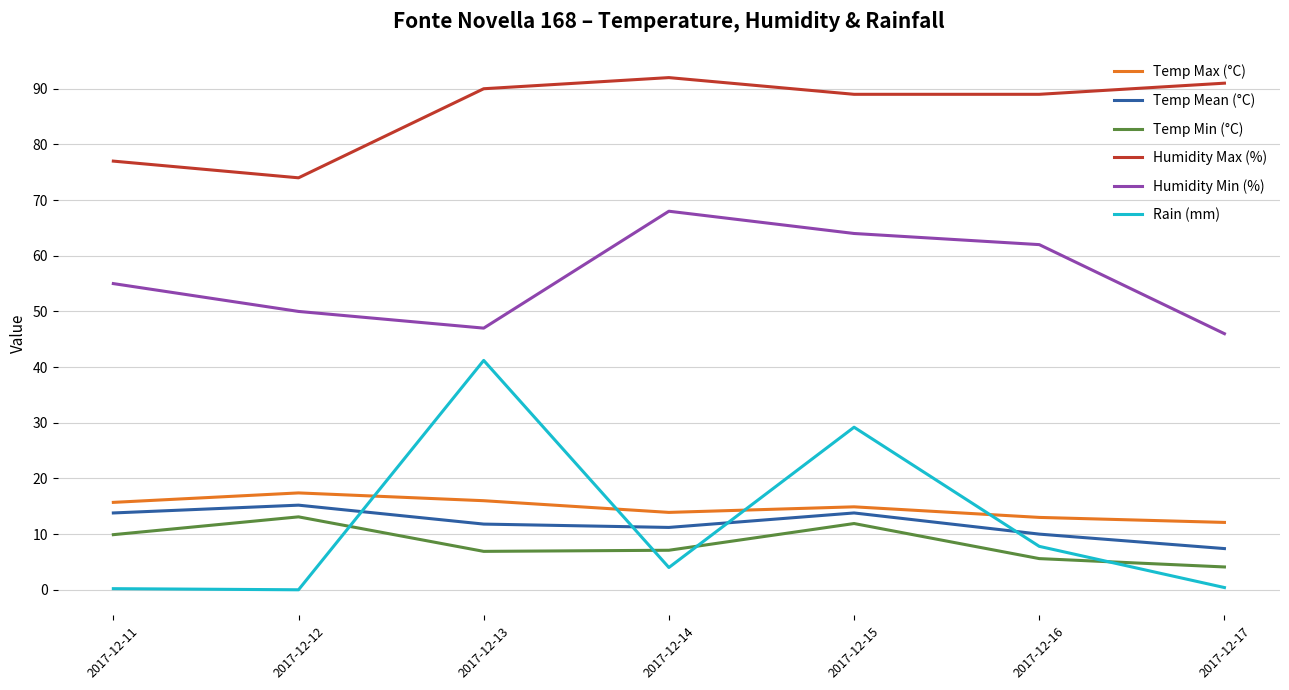

What is the spread (max minus min) of values at 2017-12-16?

83.4